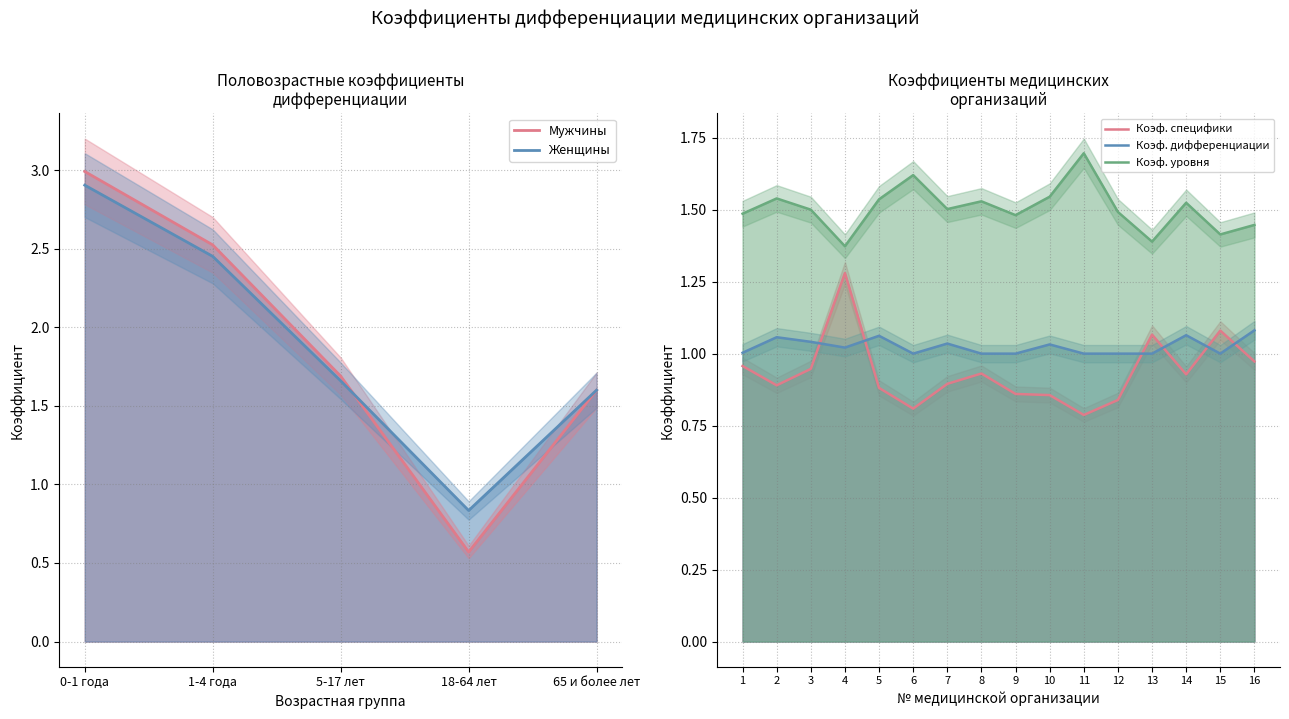

What is the total value across all series at 18-64 лет?

1.4